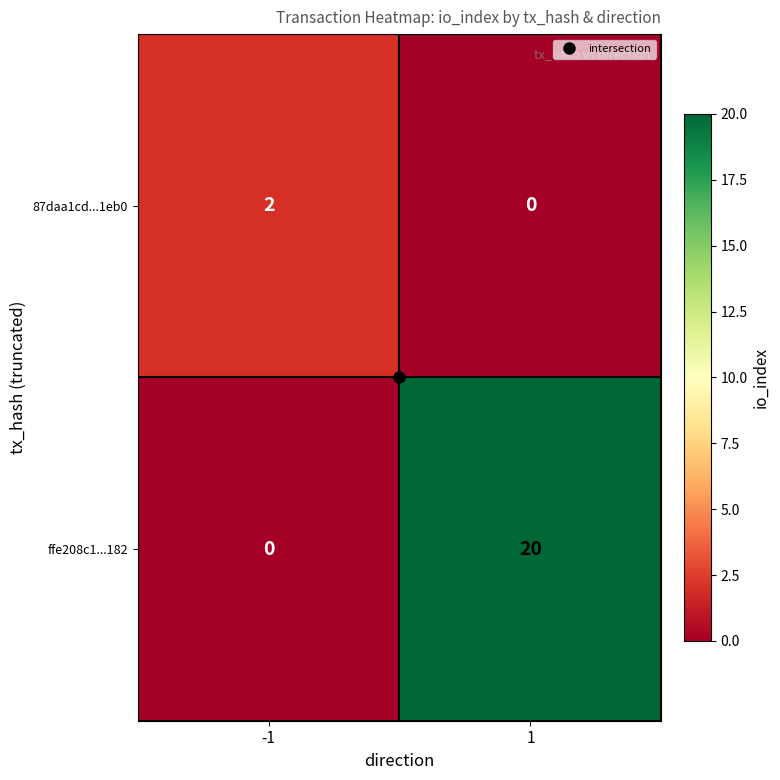

Read the ffe208c1...182 value at 1.

20